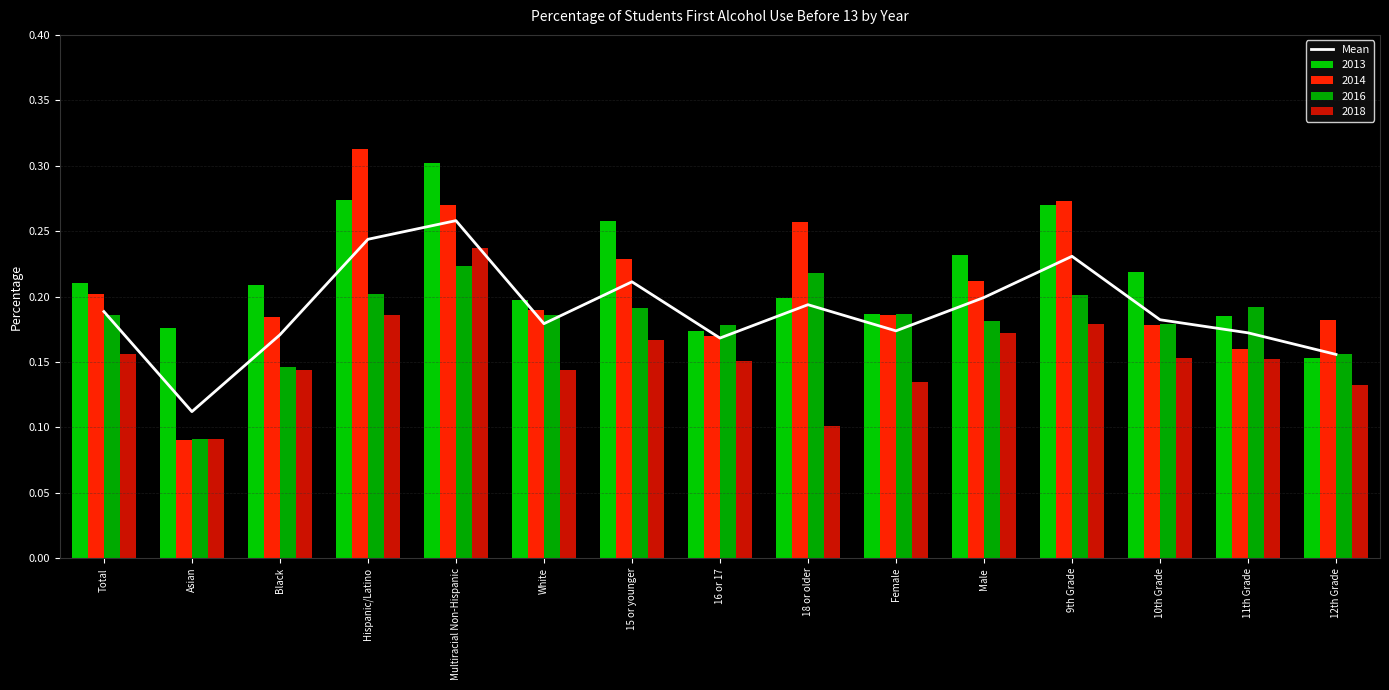

Reading left to right, what are all the values shown in this chart?

0.2	0.1	0.2	0.2	0.3	0.2	0.2	0.2	0.2	0.2	0.2	0.2	0.2	0.2	0.2